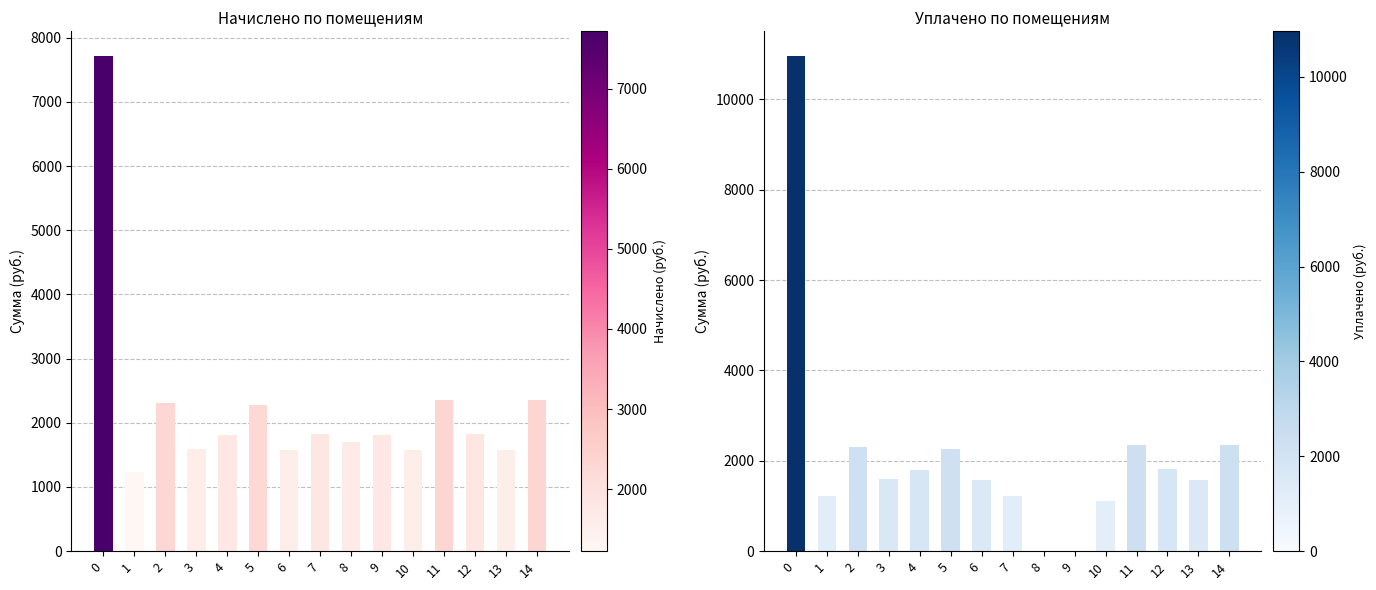

How many data points in уплачено are above 1592?

8